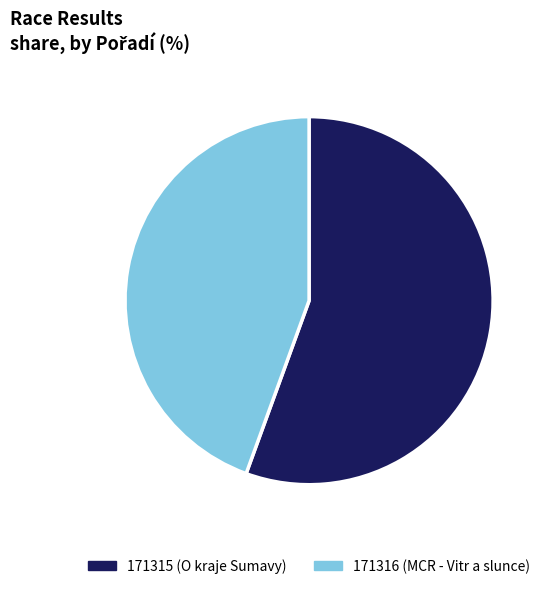

How many slices are in this pie chart?

2